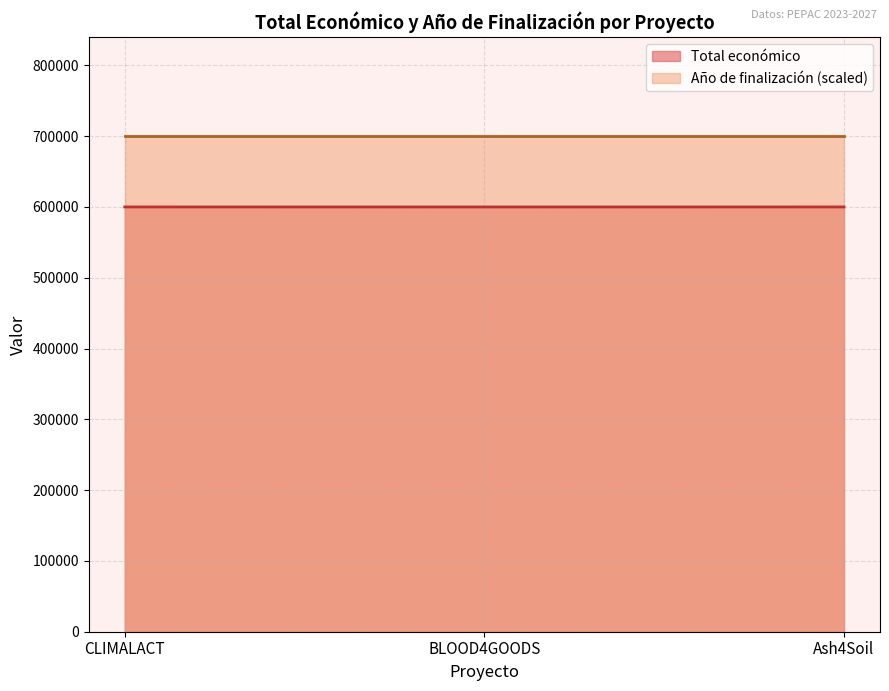

Rank the series by their maximum value, from highest to lowest.

Año de finalización (scaled), Total económico